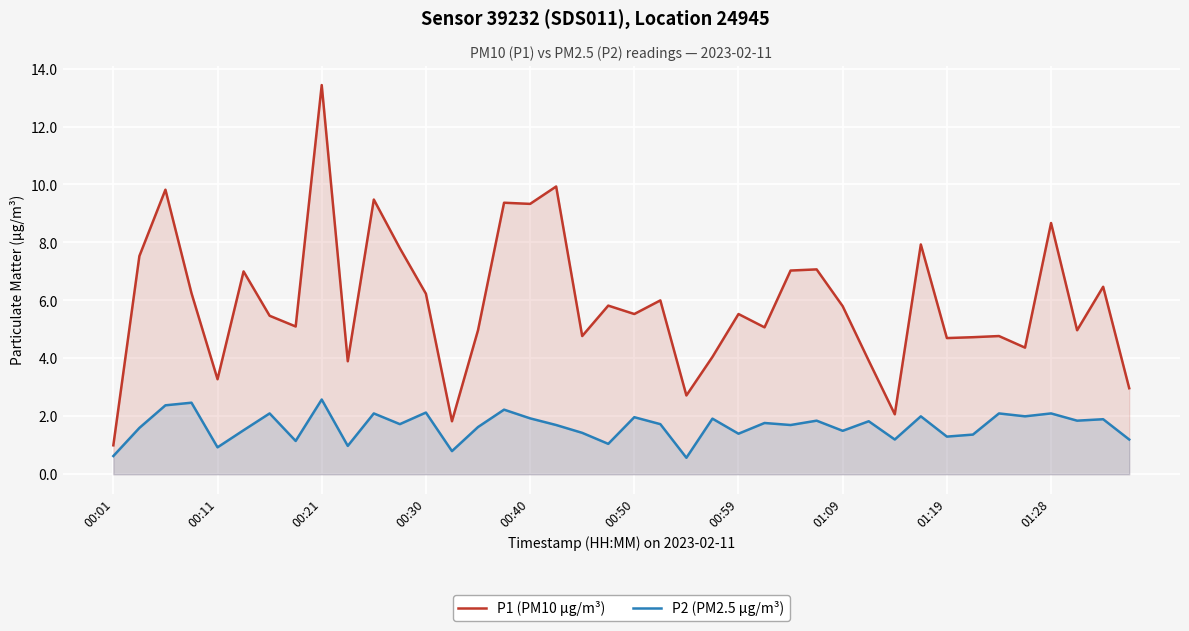

Rank the series at 01:09 from highest to lowest value.

P1 (PM10 µg/m³), P2 (PM2.5 µg/m³)